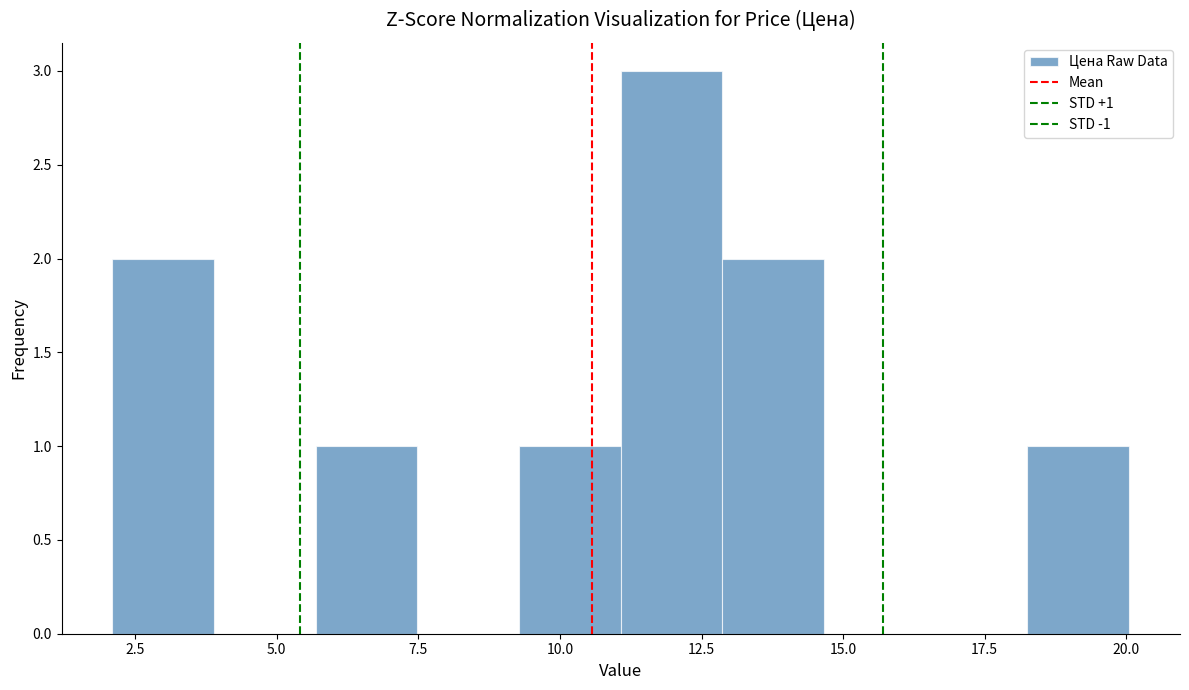

Around what value on the x-axis is the tallest bar? Give the approximate position of its centre, as read against the axis.

12.0